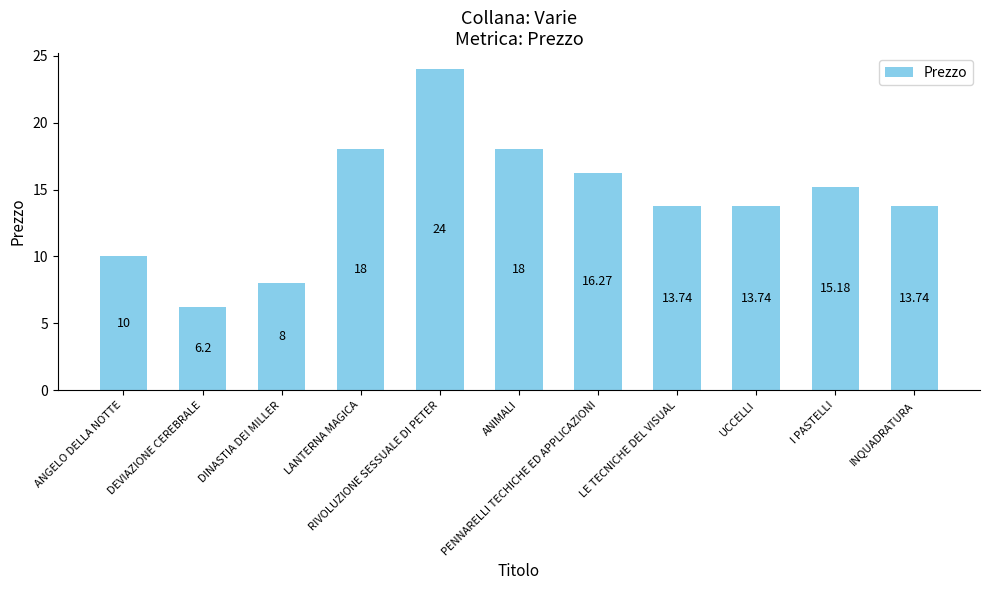

What position from the left is ANGELO DELLA NOTTE?

1